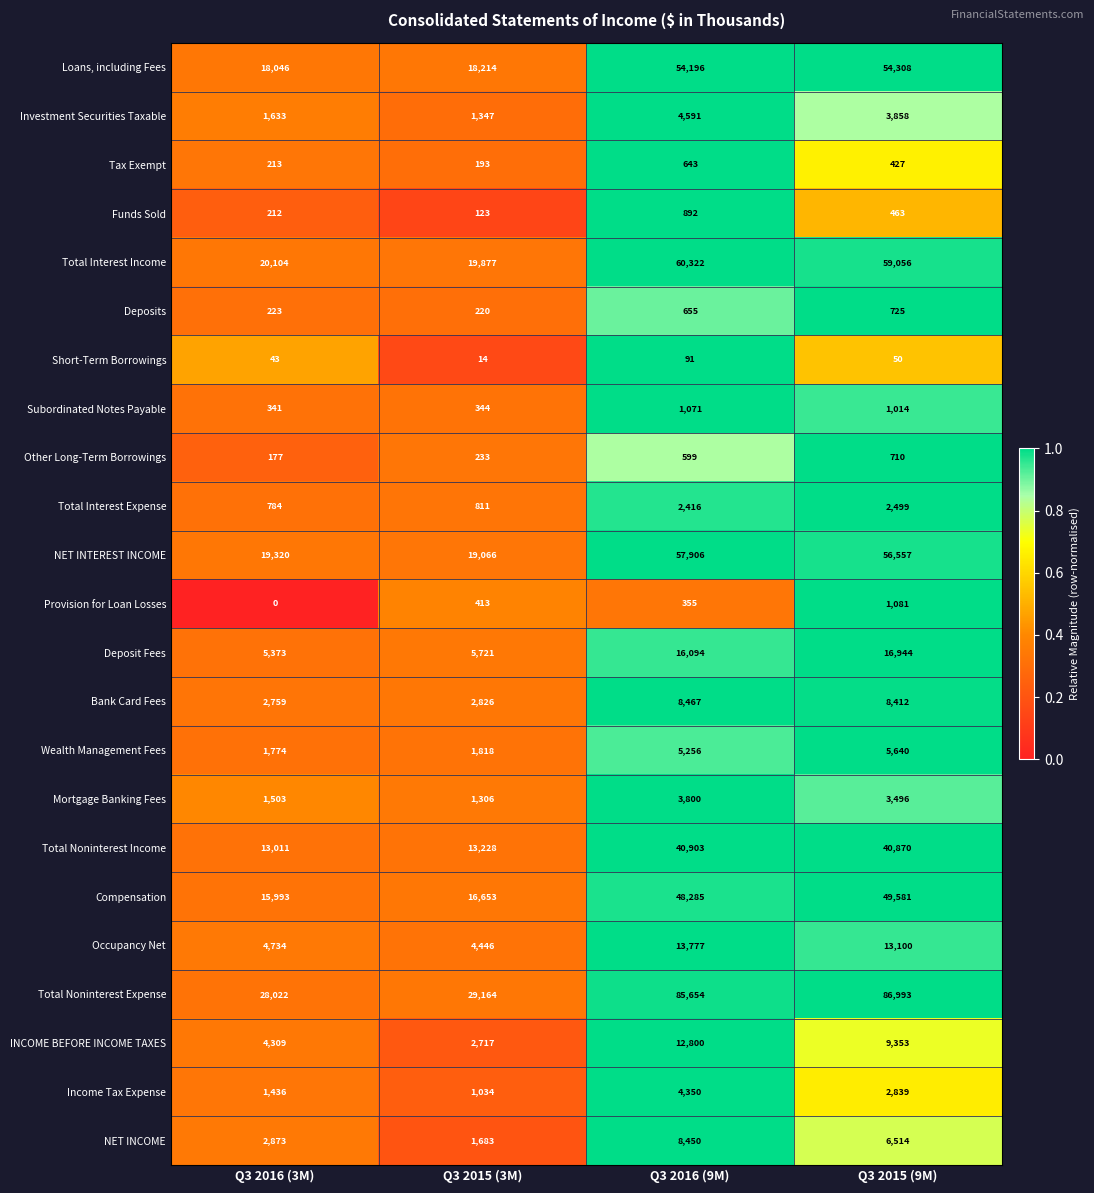

Count the number of categories in the chart.

4